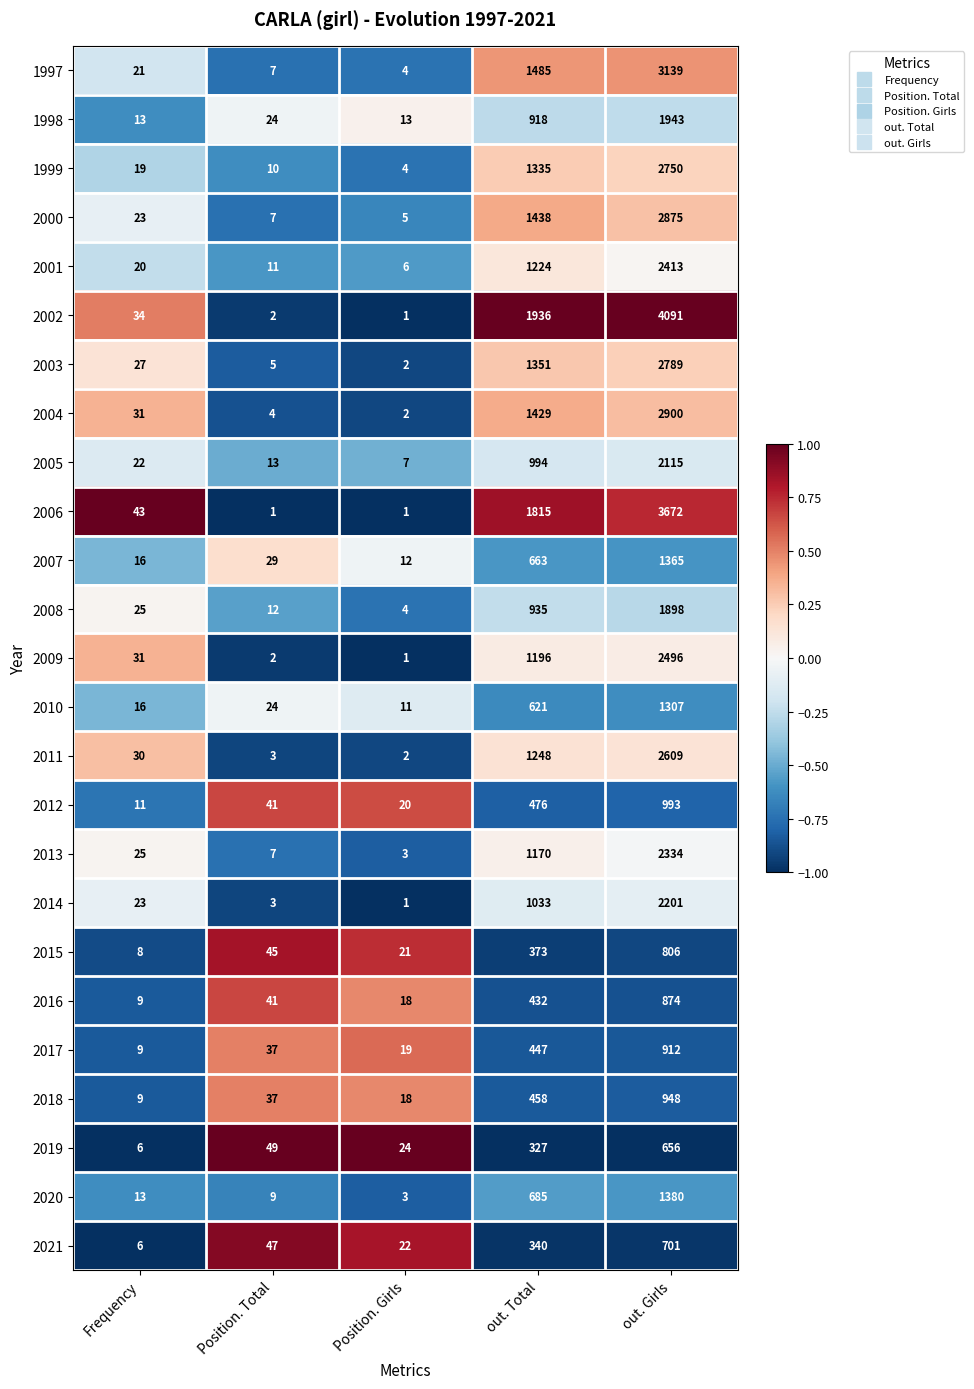

At out. Girls, list the series in order from largest to smallest.

2002, 2006, 1997, 2004, 2000, 2003, 1999, 2011, 2009, 2001, 2013, 2014, 2005, 1998, 2008, 2020, 2007, 2010, 2012, 2018, 2017, 2016, 2015, 2021, 2019